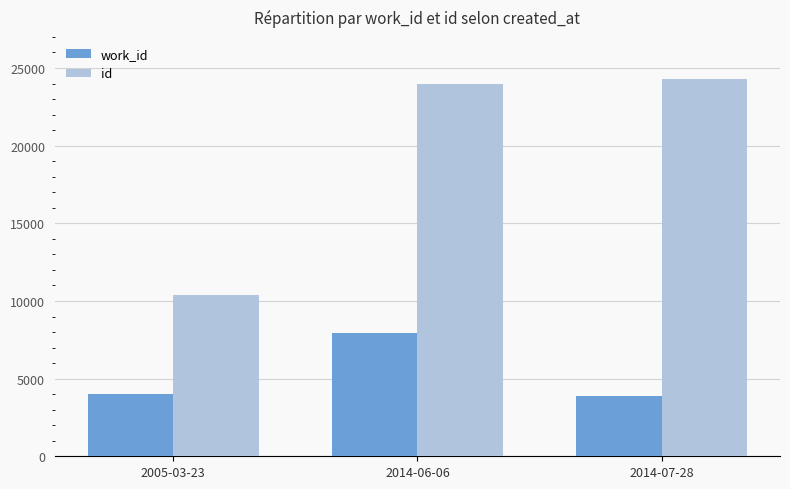

Which category has the lowest value in the id series?

2005-03-23